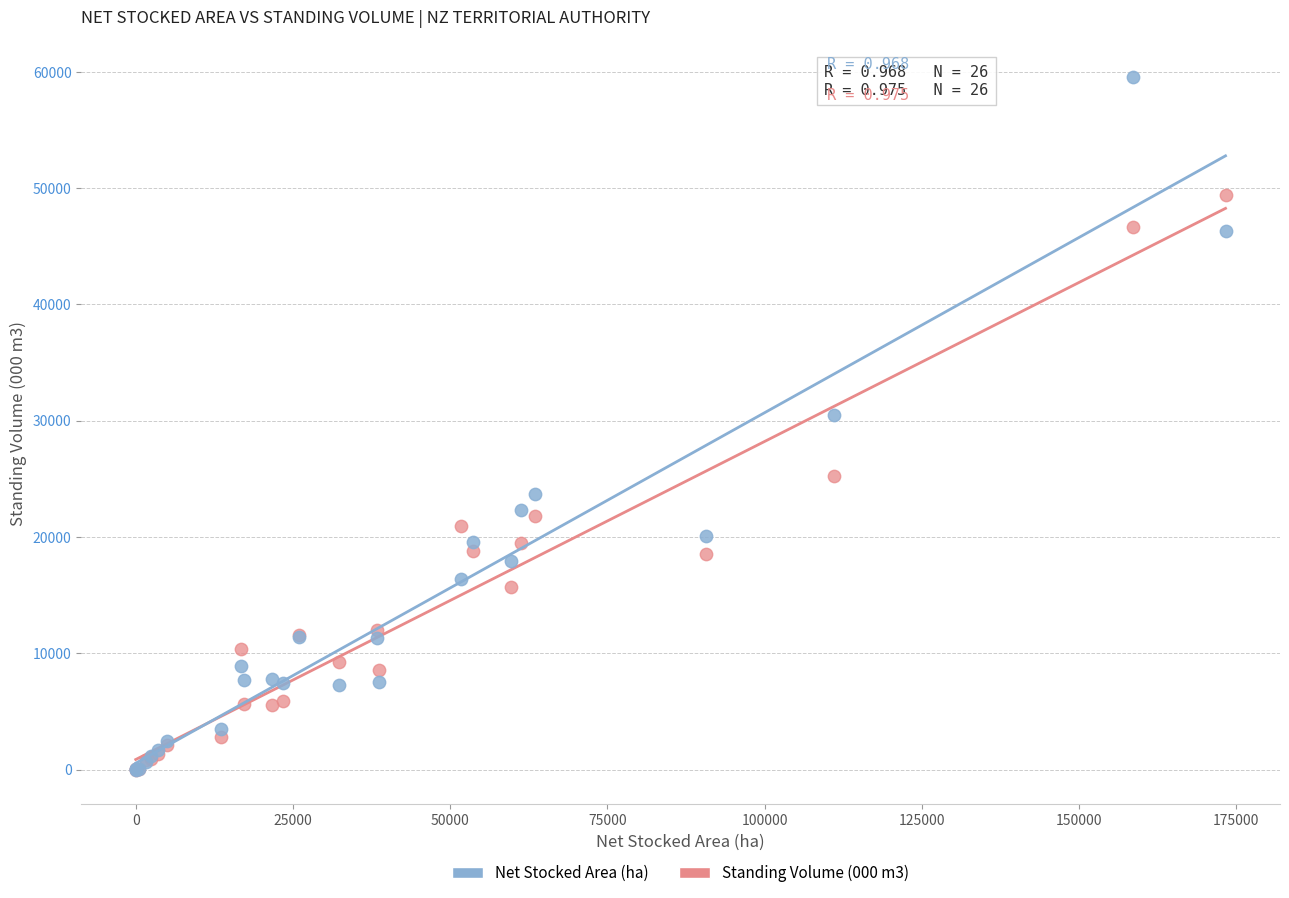

In the Net Stocked Area (ha) series, what Y value is closest to 29788?

30520.3